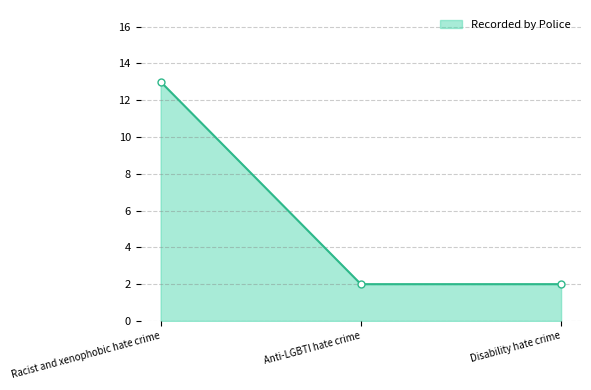

How many lines are shown in the chart?

1